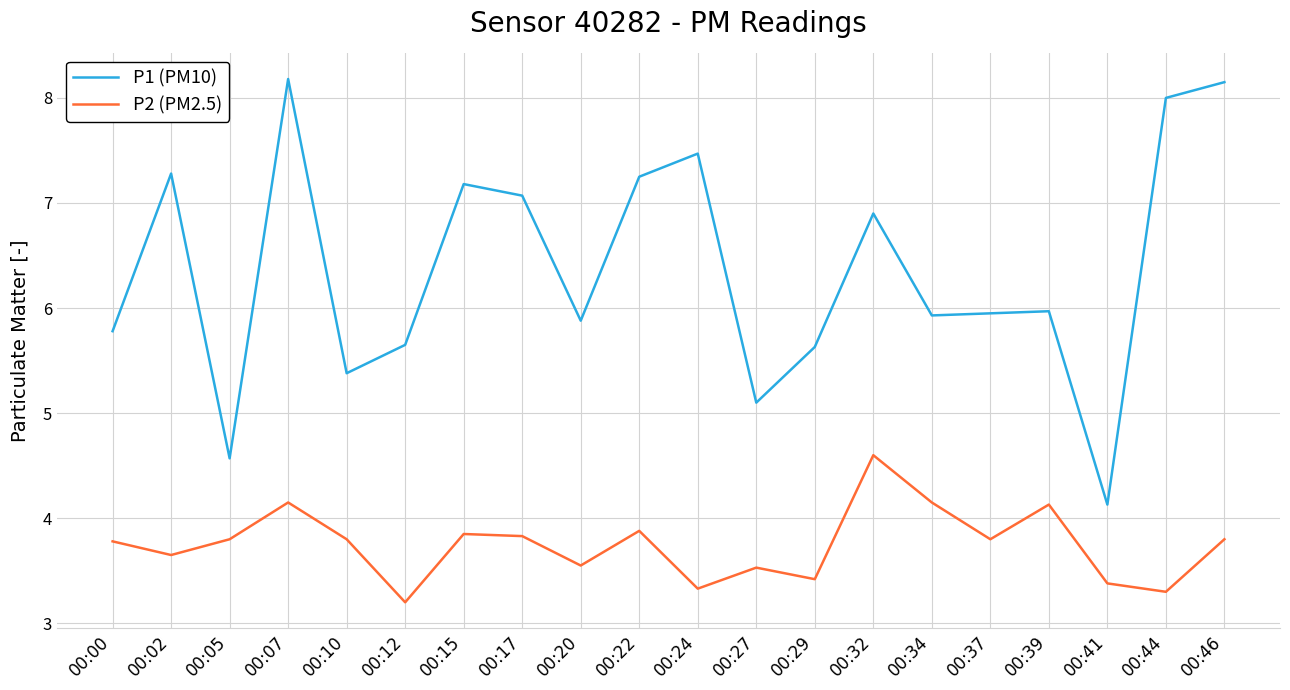

At how many categories does at least one series exceed 3?

20